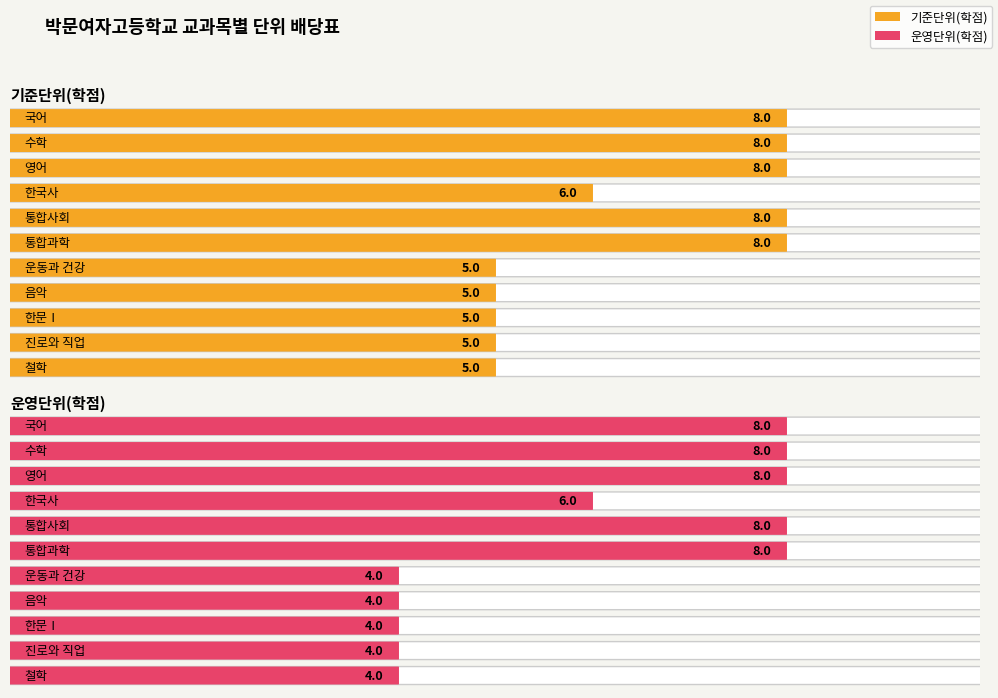

Rank the series by their maximum value, from lowest to highest.

기준단위(학점), 운영단위(학점)